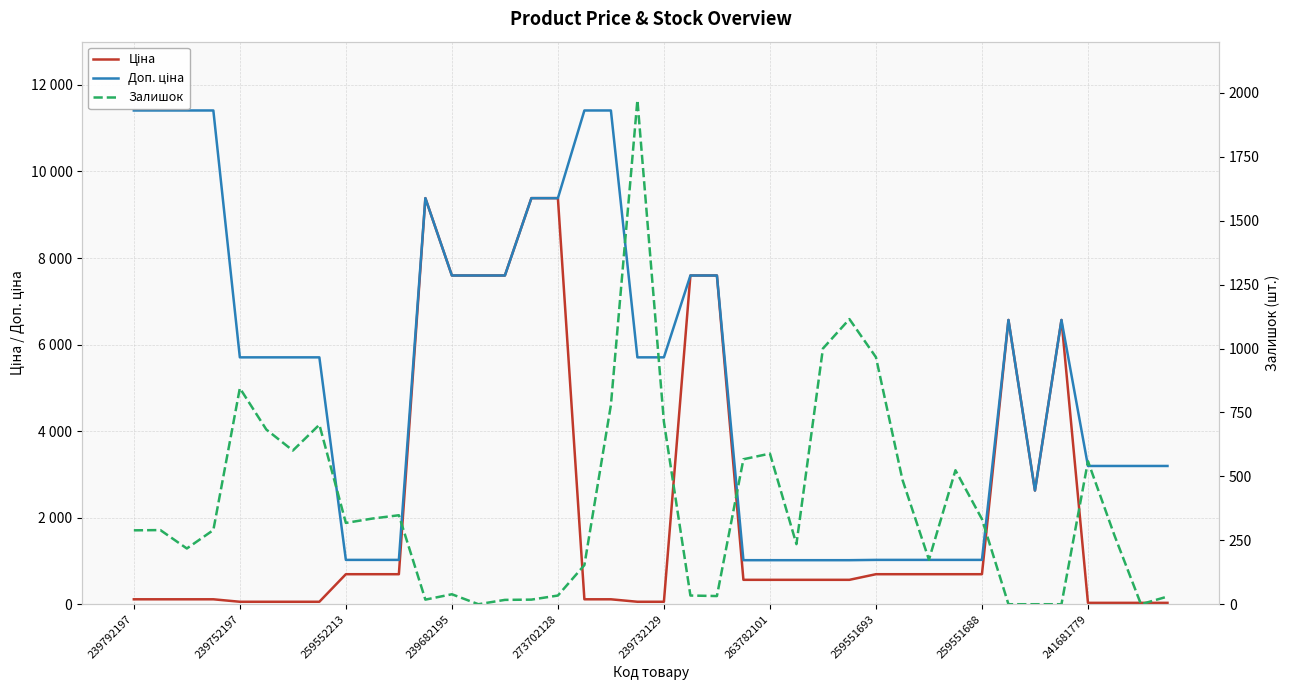

What is the label of the 40th point from the right?

239792197